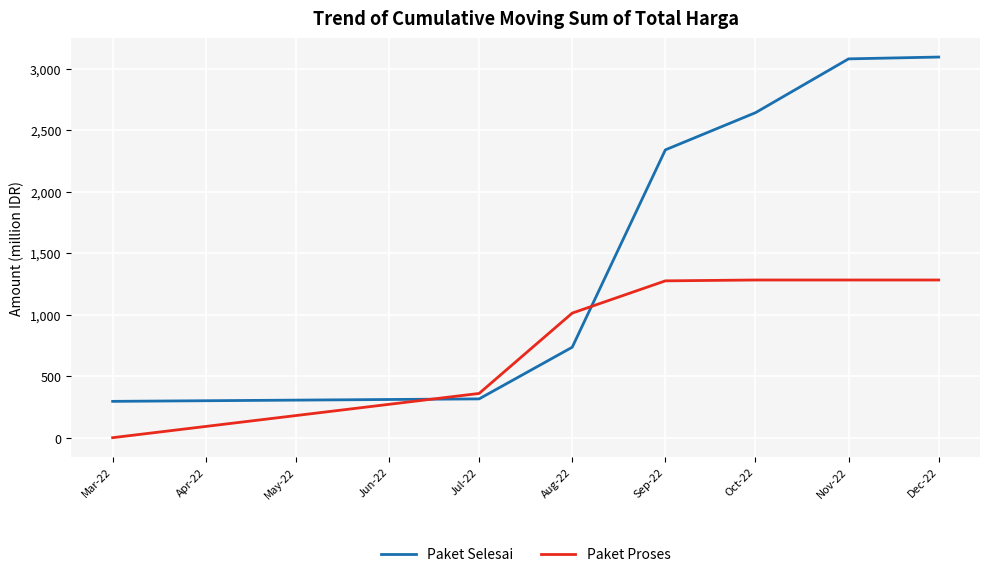

Does the chart display data point markers on the line(s)?

No